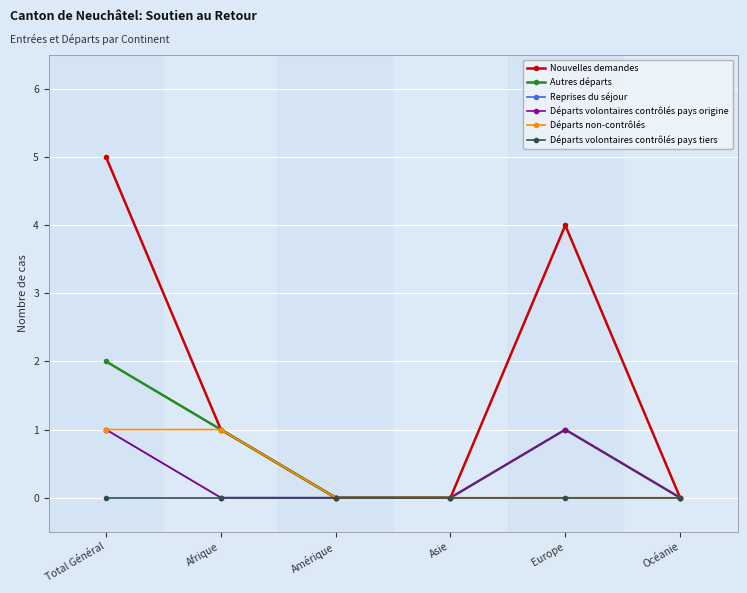

Is this an area chart (filled region under the line)?

No